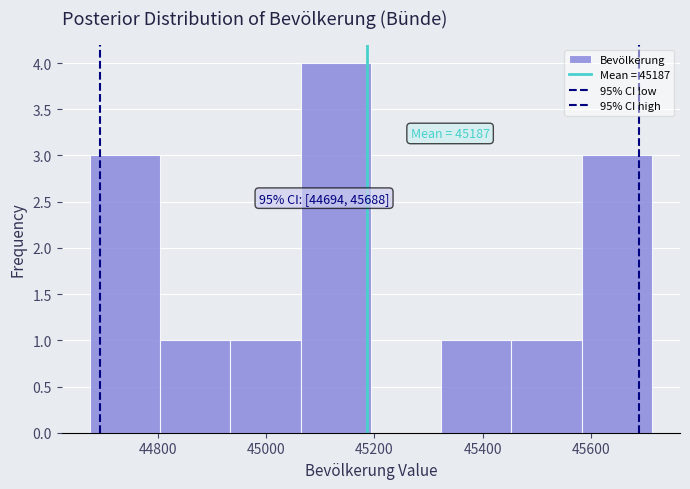

Which range on the x-axis has the tallest bar?

45060 to 45200